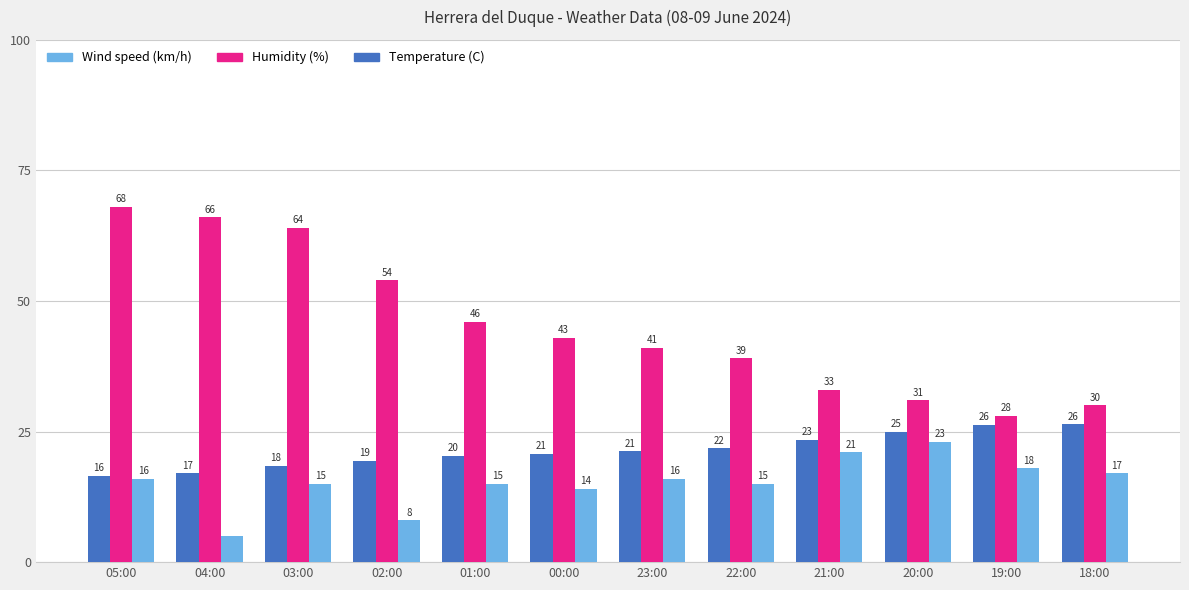

Where is Wind speed (km/h) nearest to the value 14?

00:00